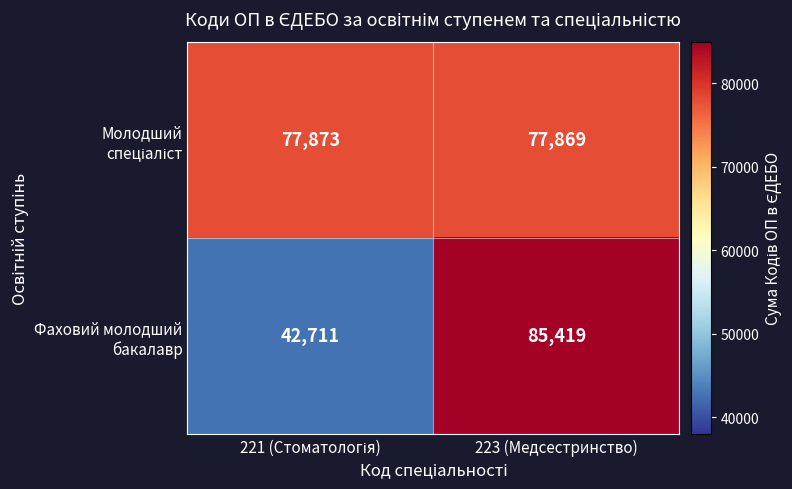

At which category does the chart reach its peak across all series?

223 (Медсестринство)